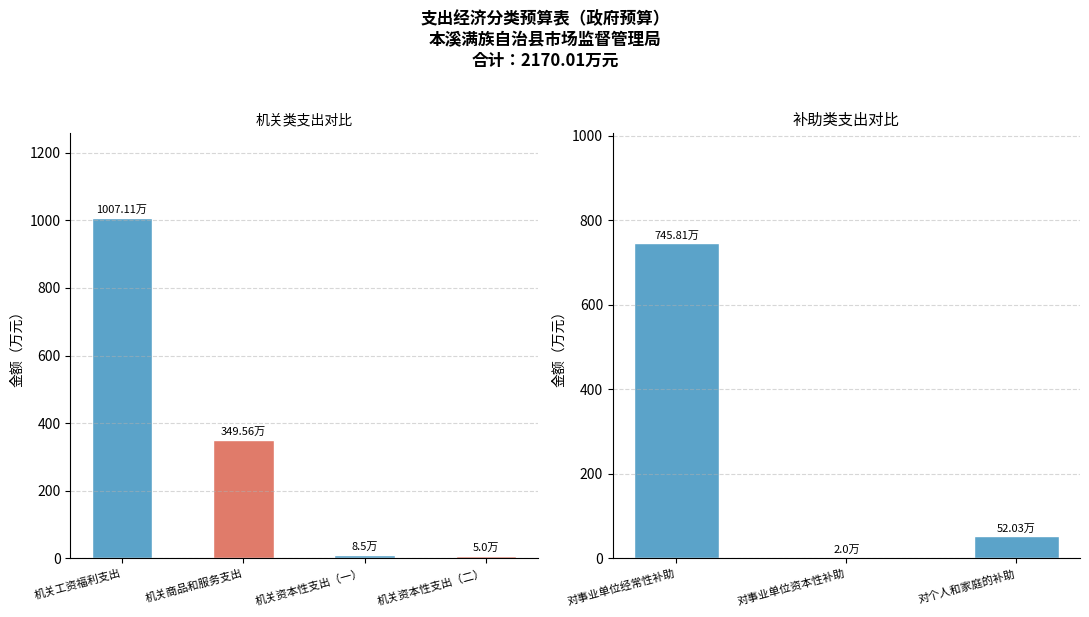

Count the number of data series in this chart.

1